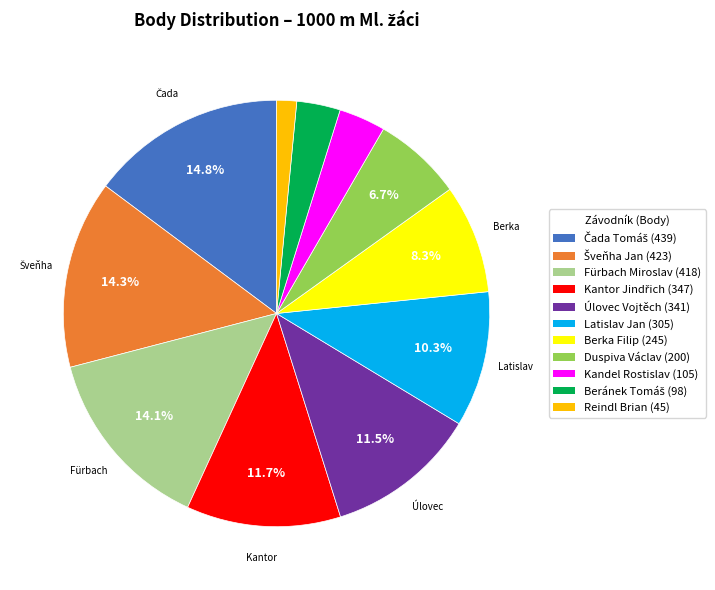

Does Úlovec Vojtěch represent more than half of the total?

No